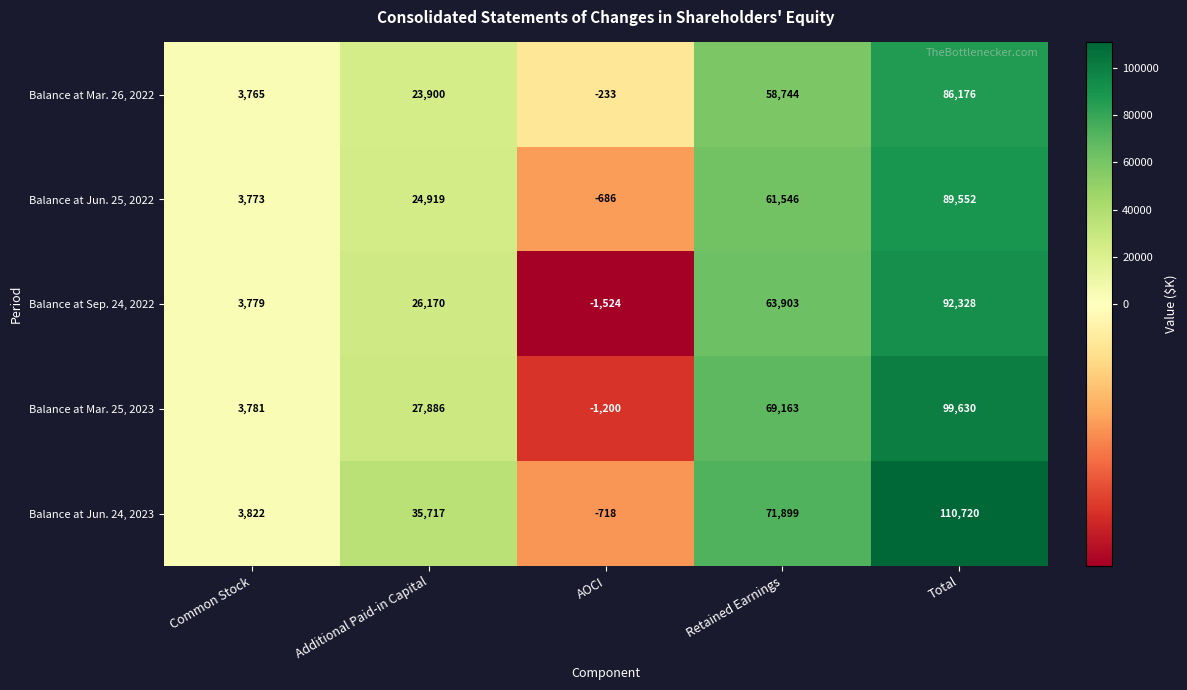

Reading left to right, what are all the values shown in this chart?

Balance at Mar. 26, 2022: 3765	23900	-233	58744	86176
Balance at Jun. 25, 2022: 3773	24919	-686	61546	89552
Balance at Sep. 24, 2022: 3779	26170	-1524	63903	92328
Balance at Mar. 25, 2023: 3781	27886	-1200	69163	99630
Balance at Jun. 24, 2023: 3822	35717	-718	71899	110720